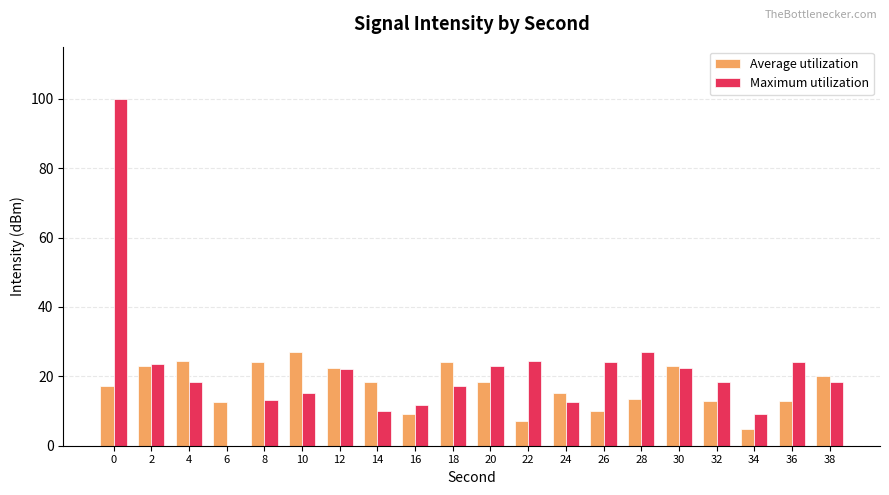

Which category has the highest value in the Average utilization series?

10